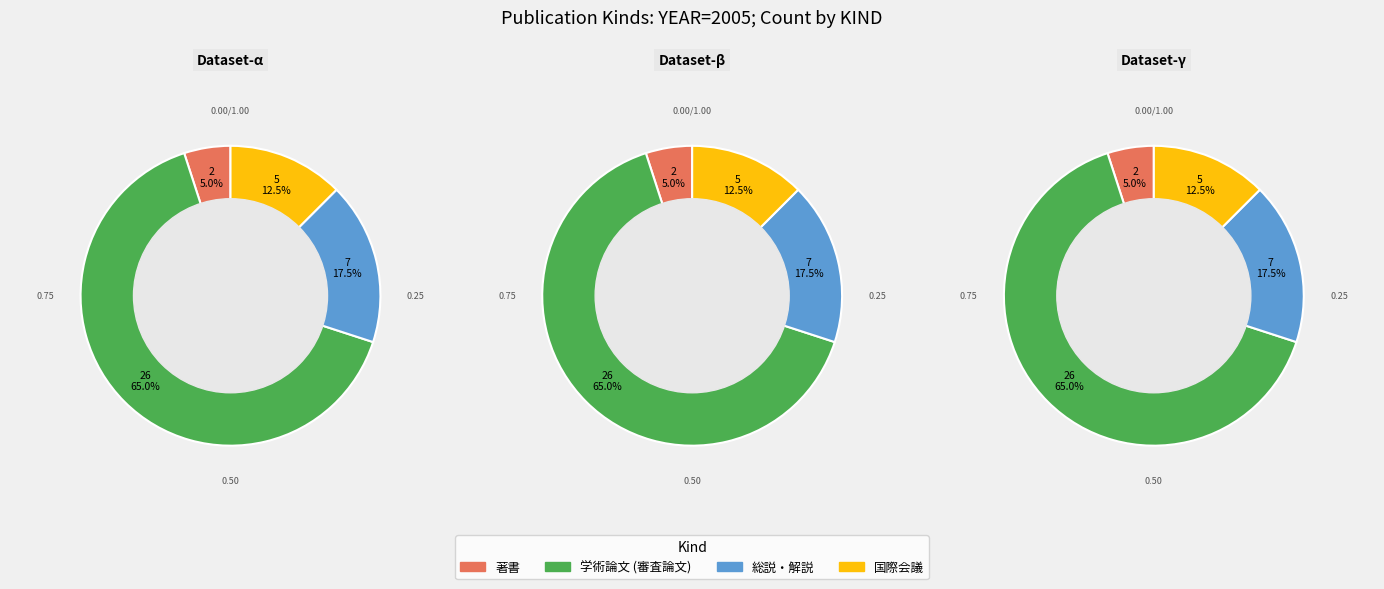

To the nearest percent, what is the average slice percentage?

25%